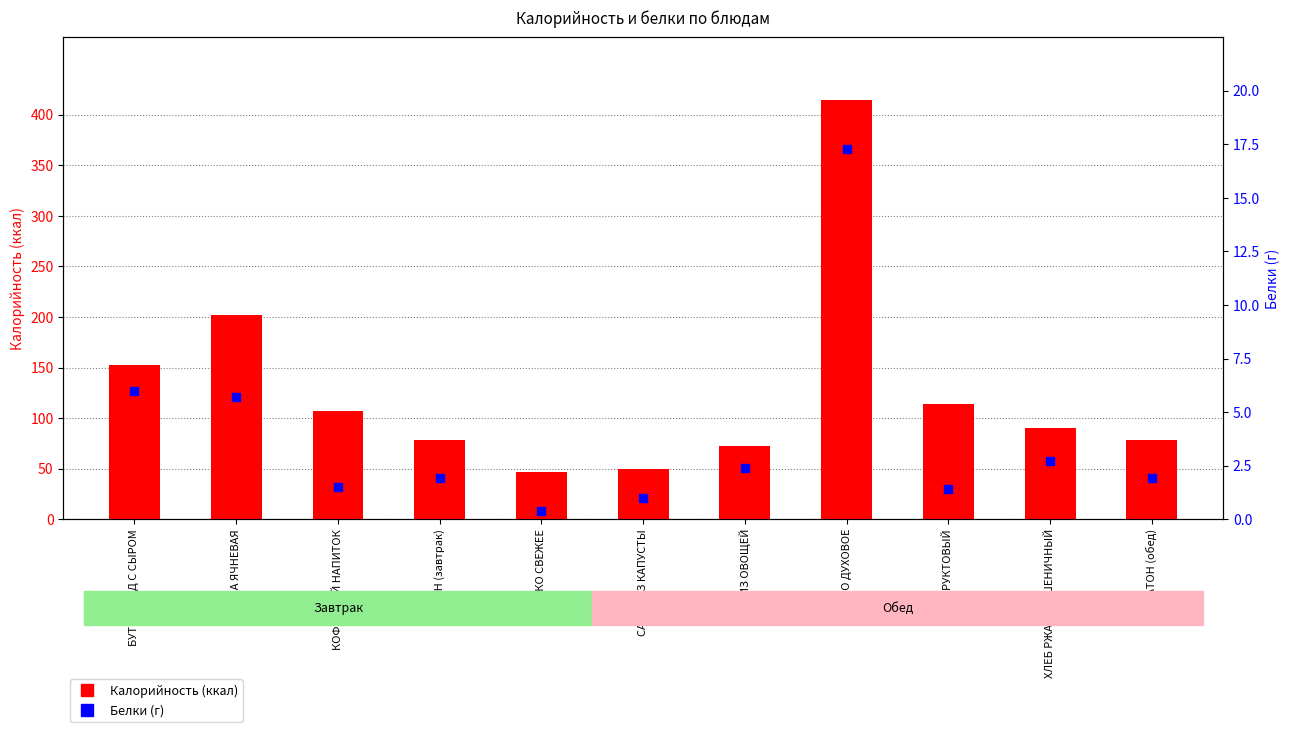

Which series reaches the minimum Y coordinate?

Белки (г)